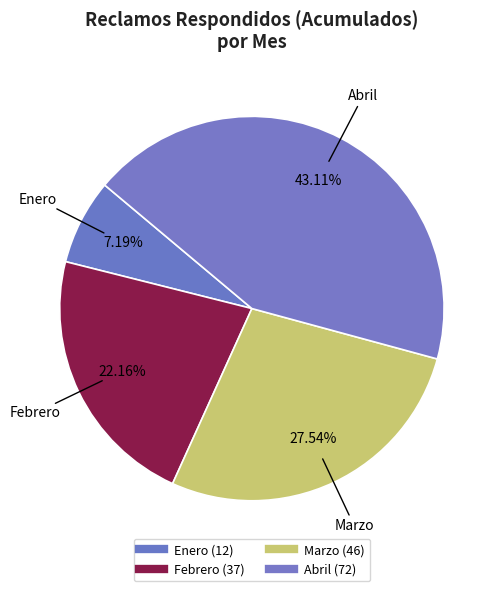

What percentage is the Marzo slice, to the nearest percent?

28%